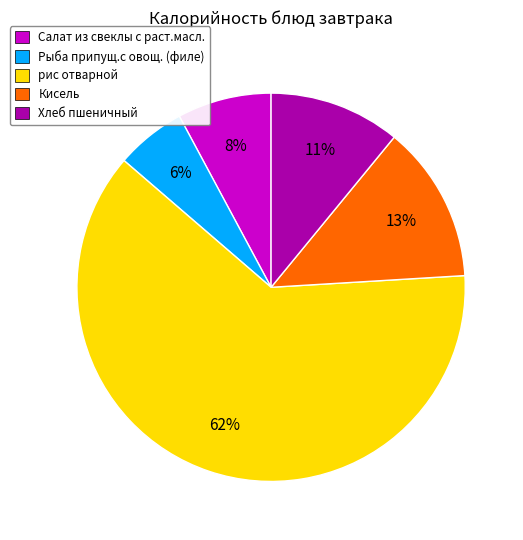

Is it true that Салат из свеклы с раст.масл. is 8% of the pie?

True